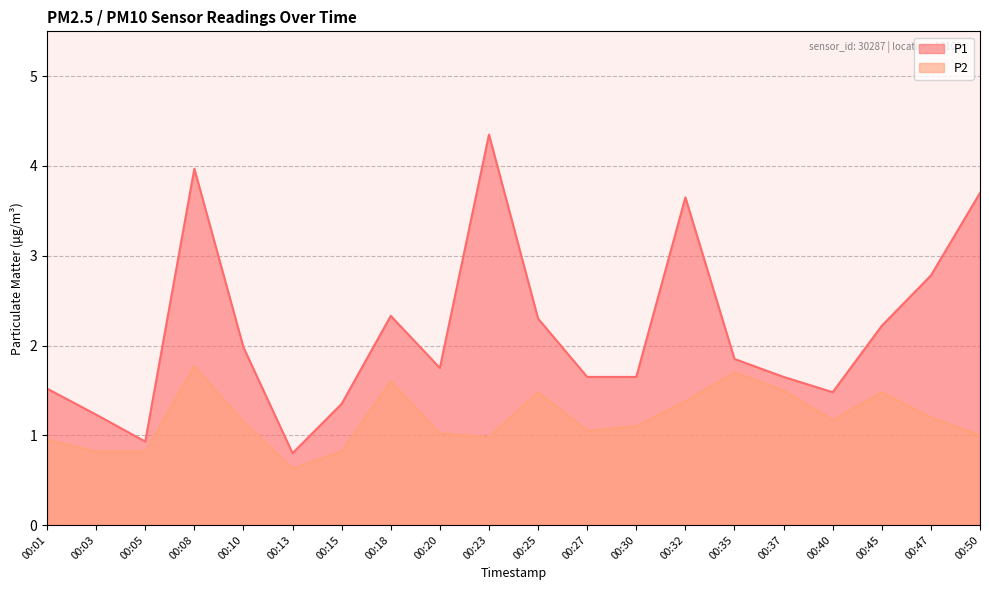

What is the minimum value for P1?

0.8